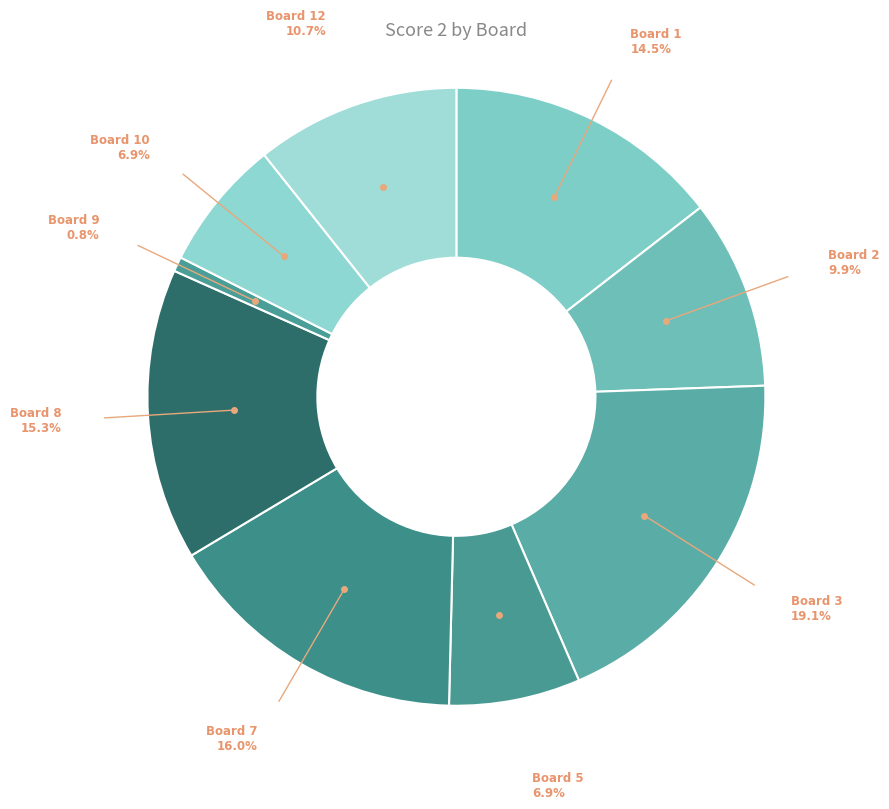

Is Board 5 the majority of the pie?

No